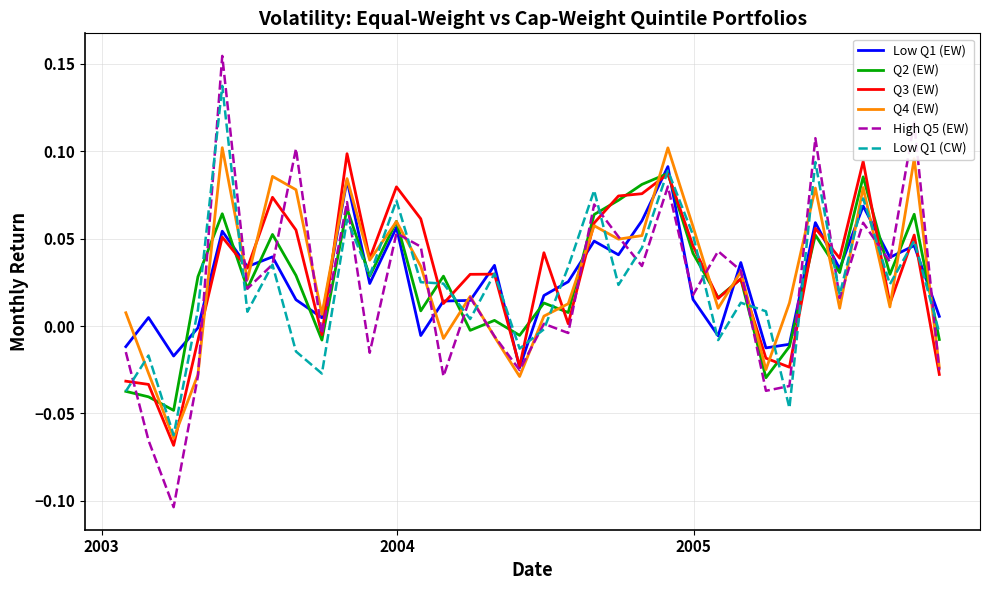

True or false: Low Q1 (CW) has more than 2 interior local peaks.

True